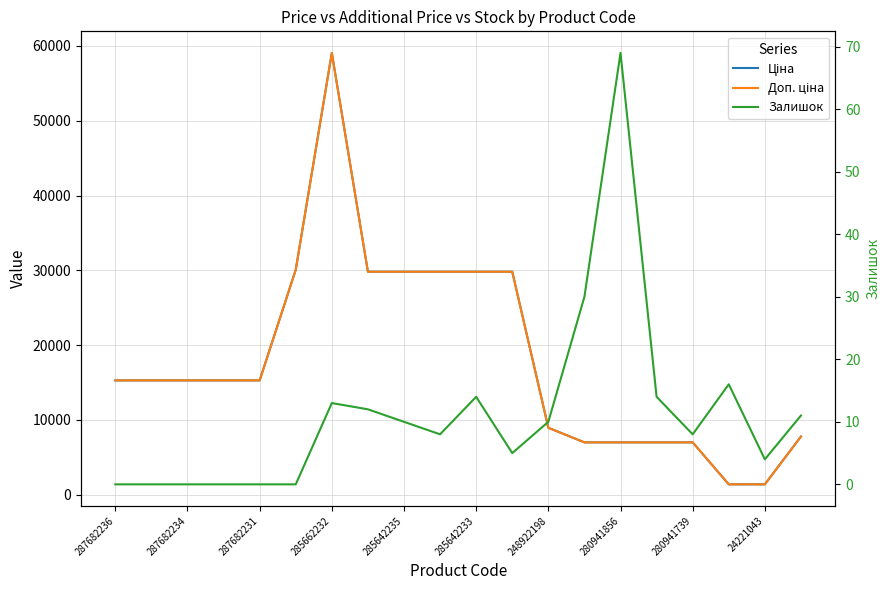

Between 13 and 18, which series saw the biggest shift?

Ціна